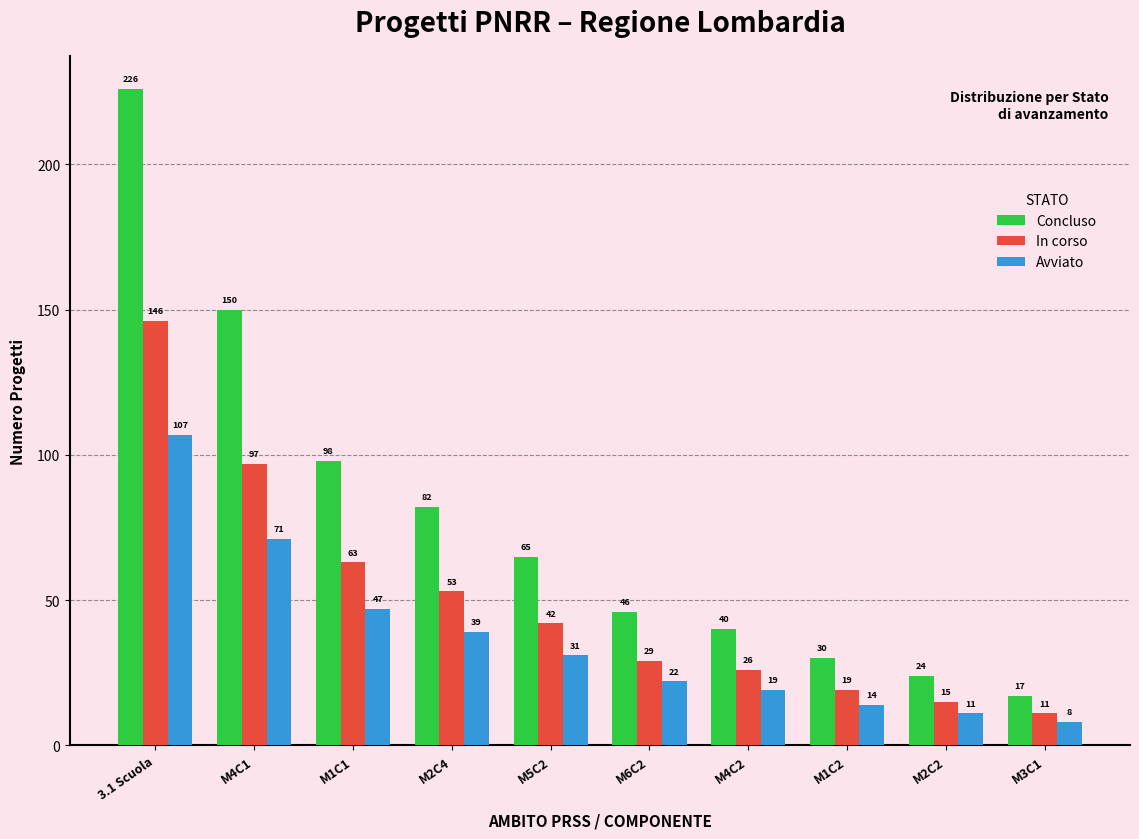

Is the value of Avviato at M1C2 greater than the value of Concluso at M2C2?

No